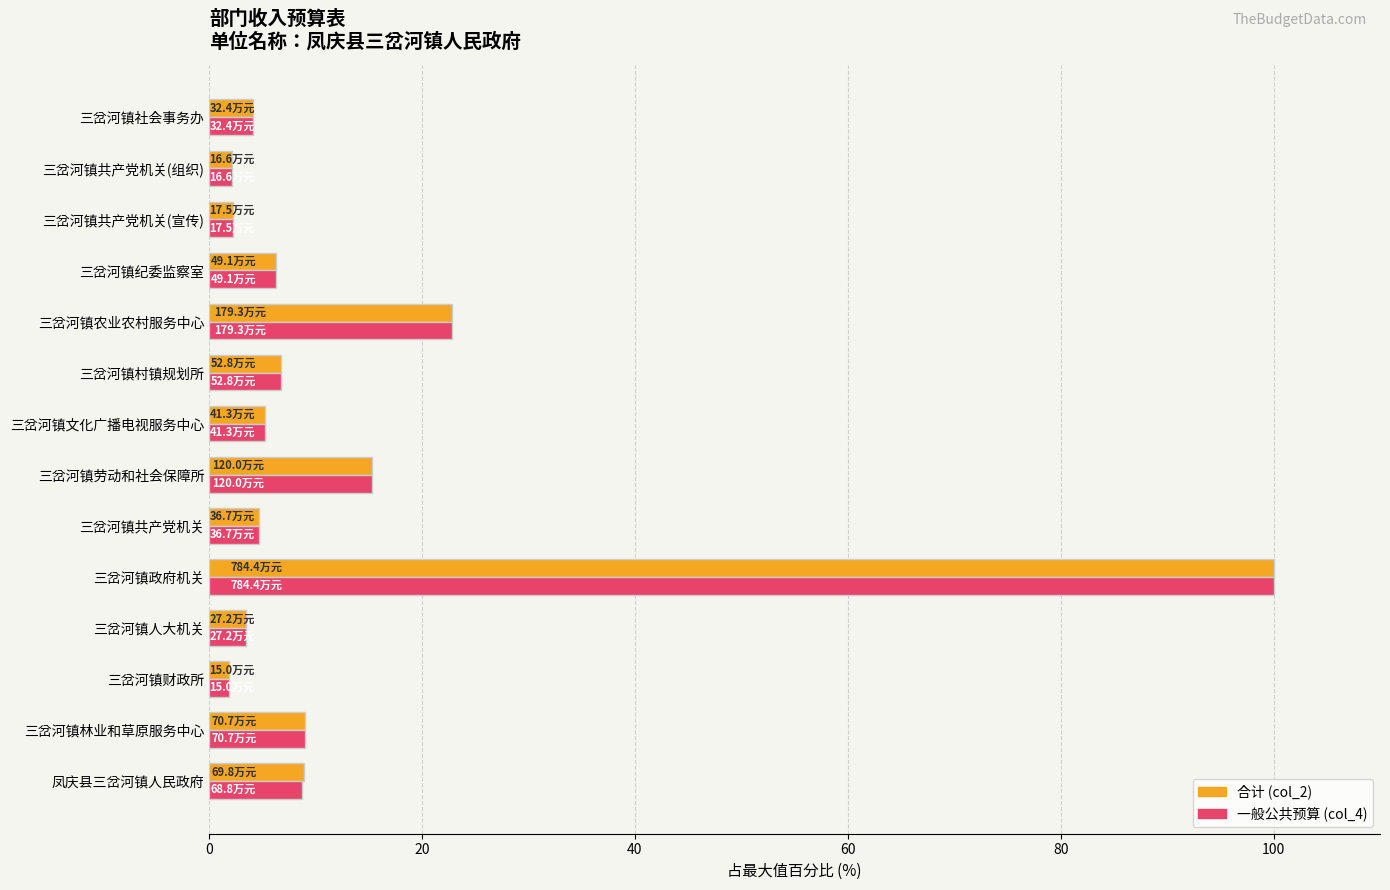

What is the total value across all series at 三岔河镇农业农村服务中心?

45.7